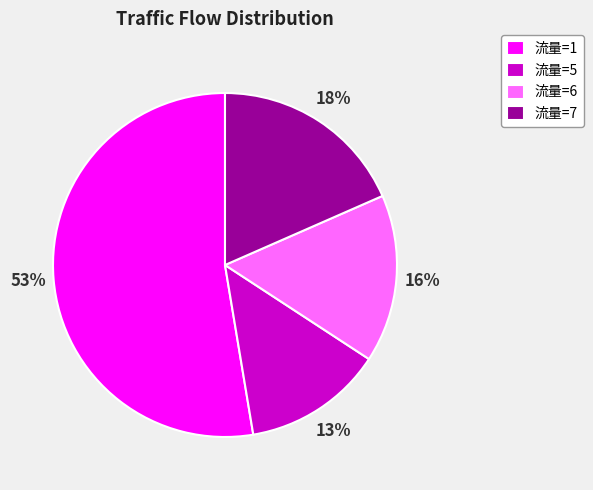

To the nearest percent, what percentage of the pie is 流量=7?

18%